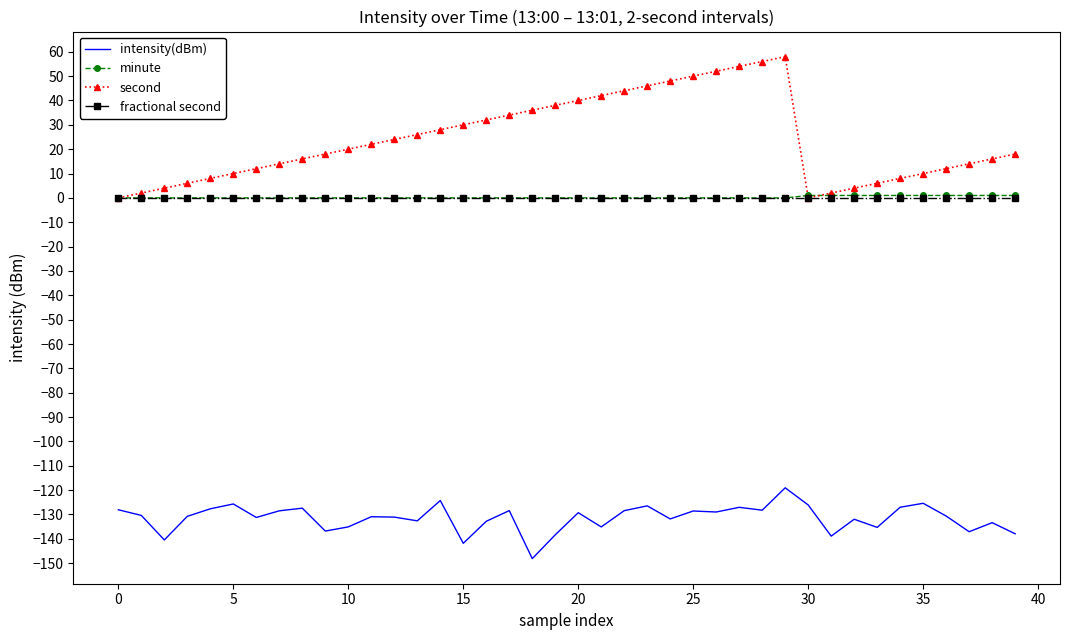

What is the difference between the maximum and minimum values in the second series?

58.0